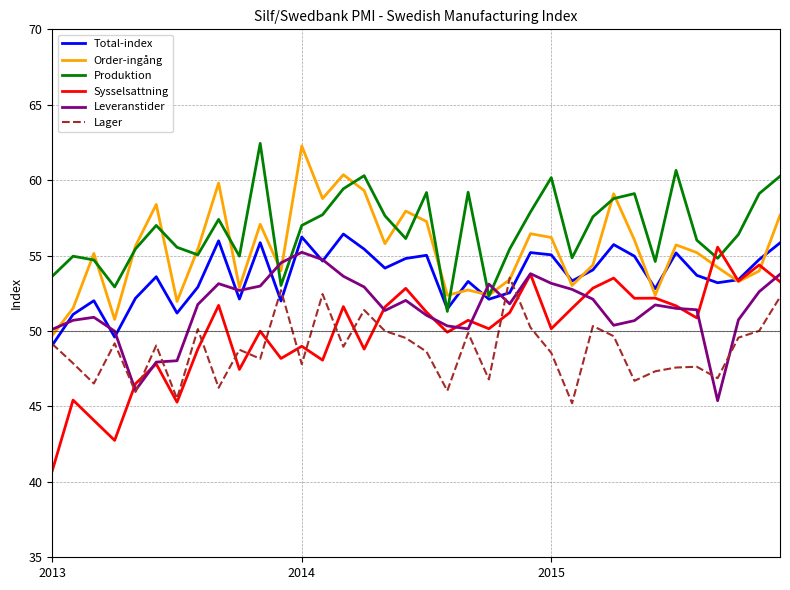

How many intersections are there between Produktion and Leveranstider?

4